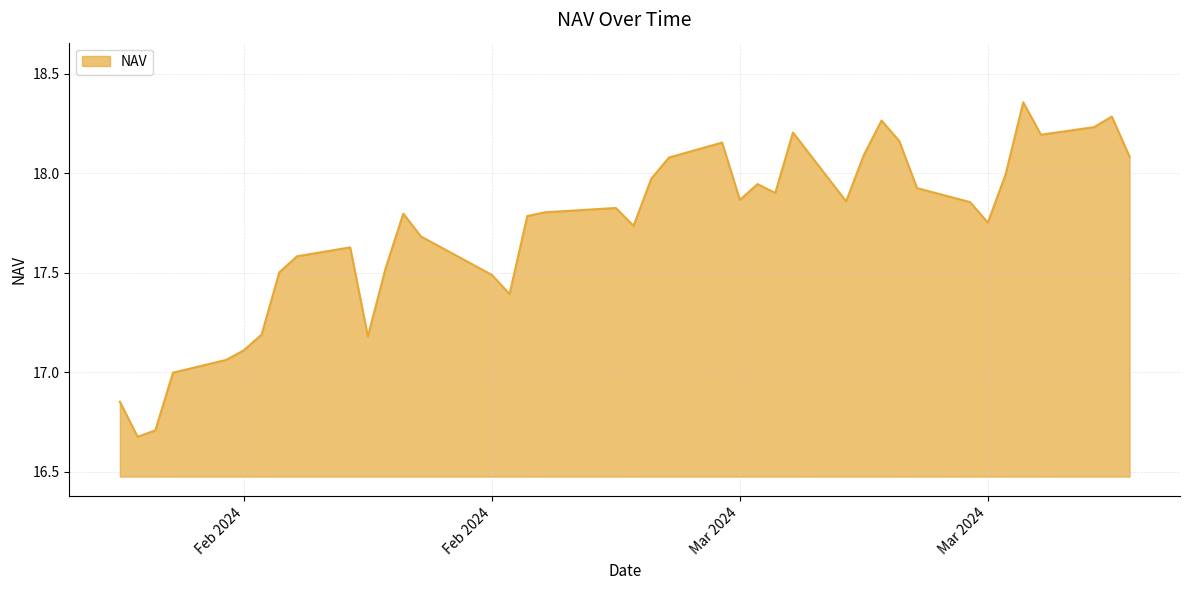

What is the sum of all values?

708.7